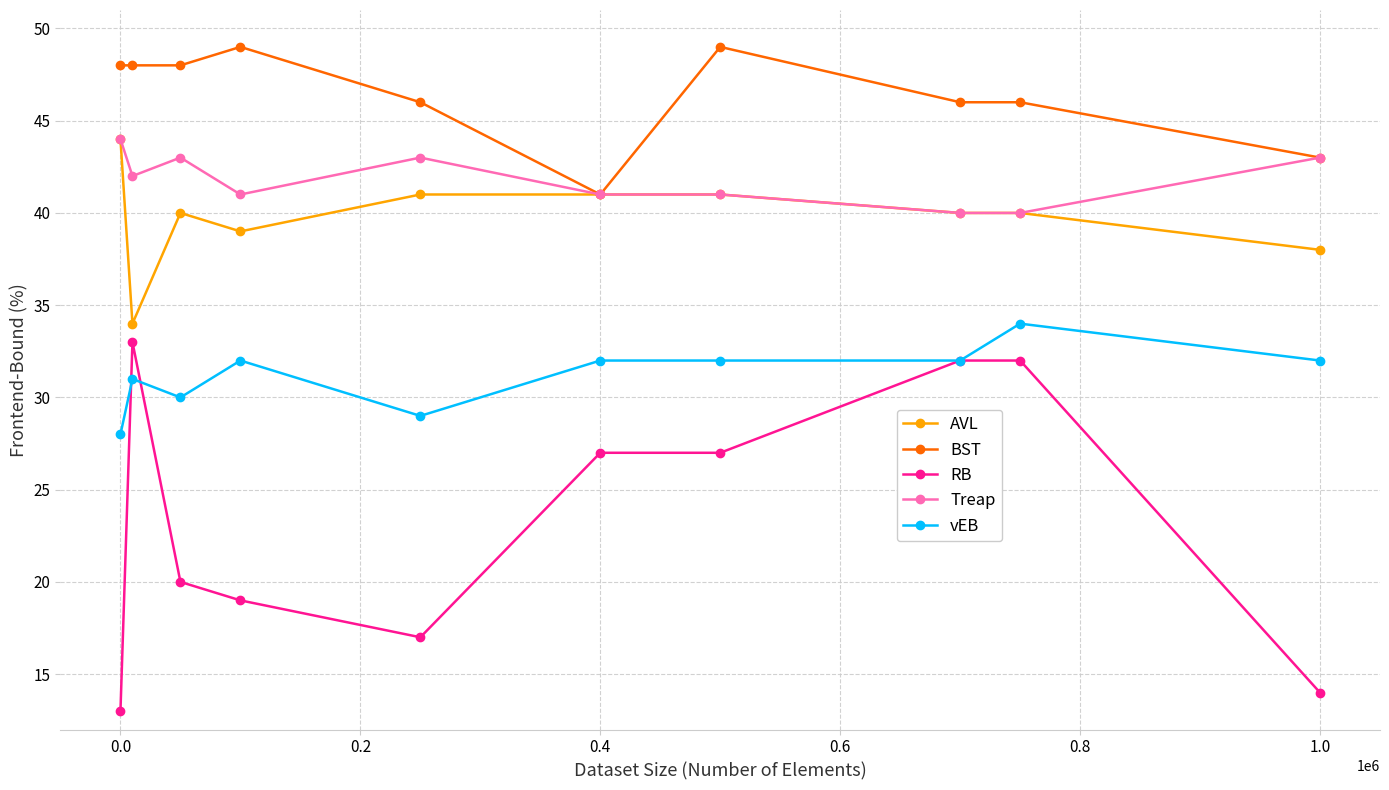

What is the value of the vEB point at the 9th from the left?

34